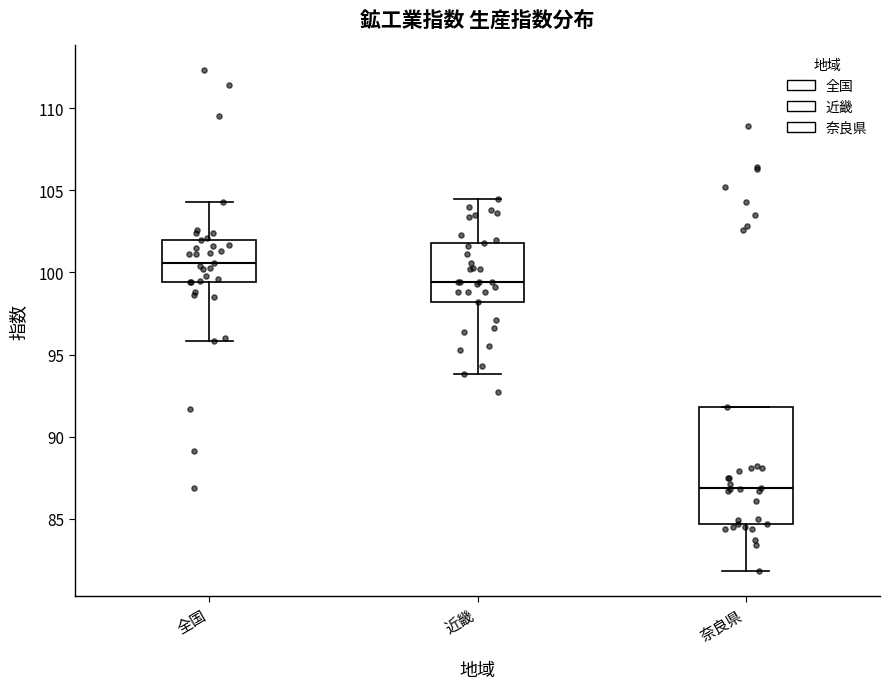

Where does the median line of the box for 奈良県 sit on the y-axis? The values are not printed on the chart, so give them approximately, as read against the axis.

87.0